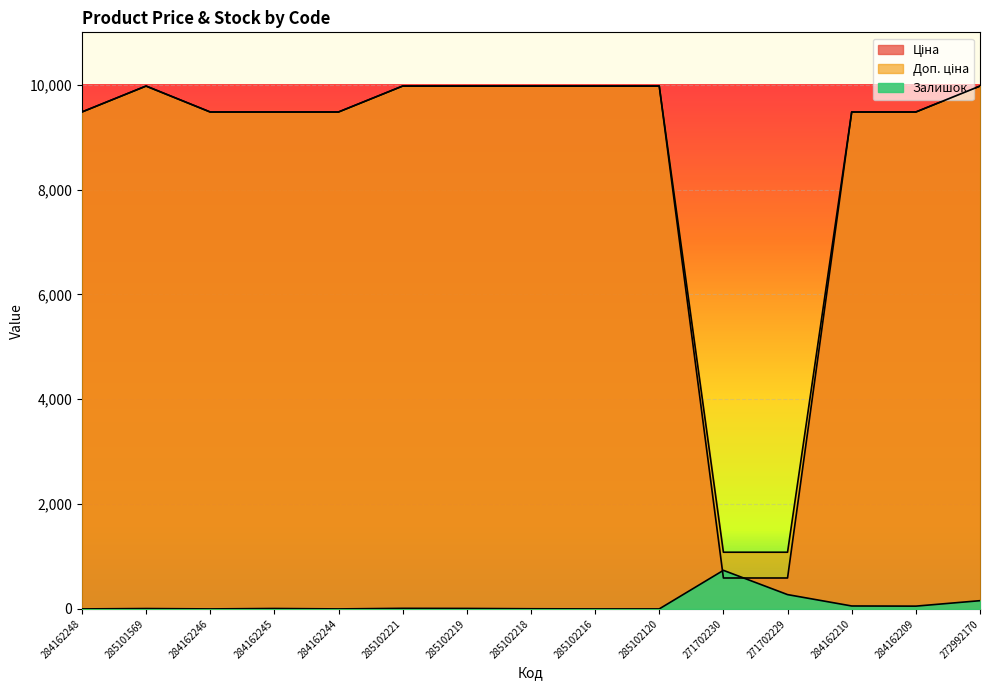

What is the sum of all Залишок values?

1313.0